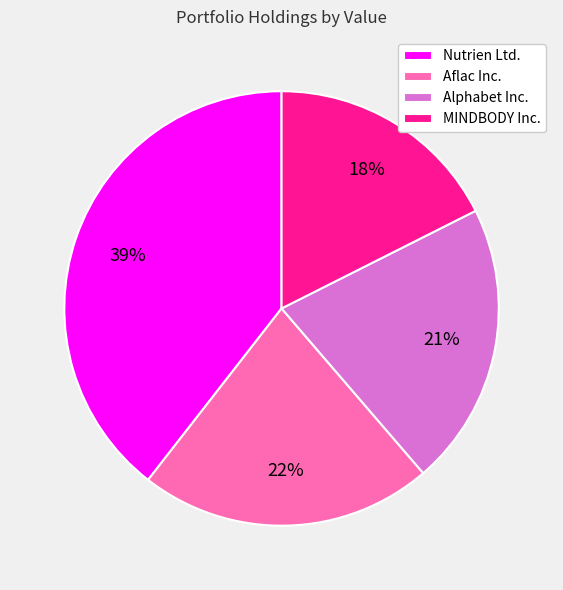

Which slice is the smallest?

MINDBODY Inc.